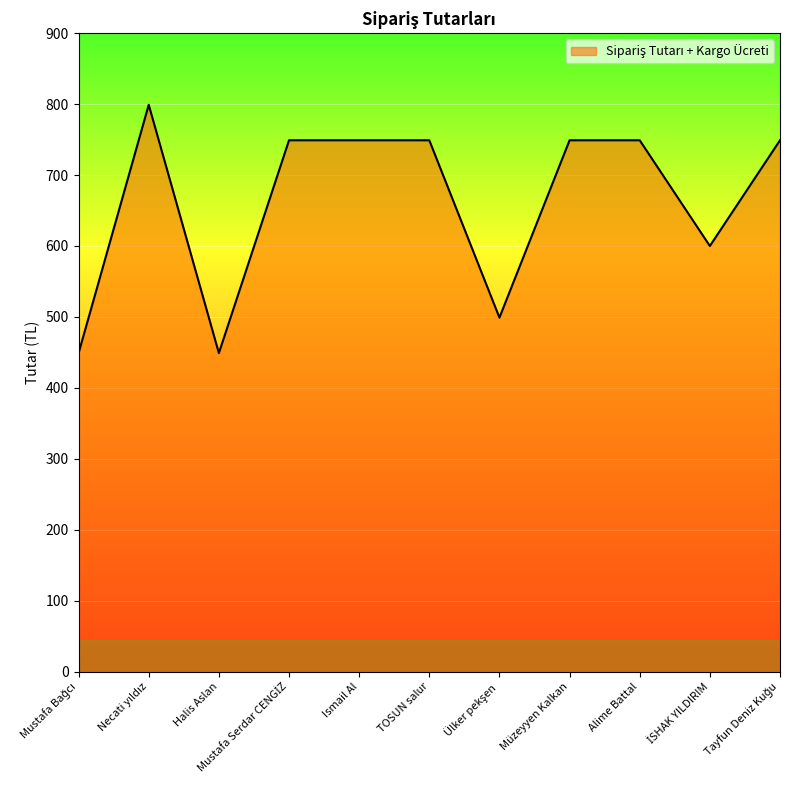

What value does the data have at Halis Aslan?

449